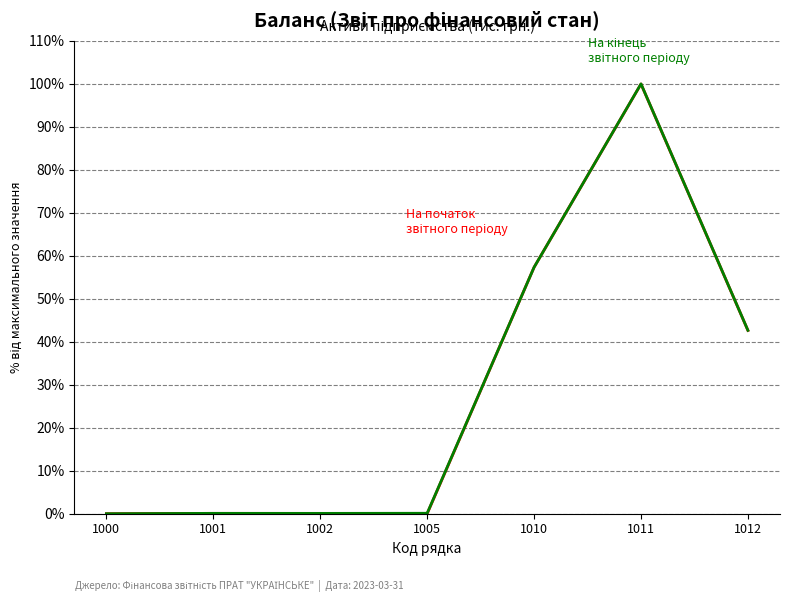

At which category is the sum across all series the highest?

1011